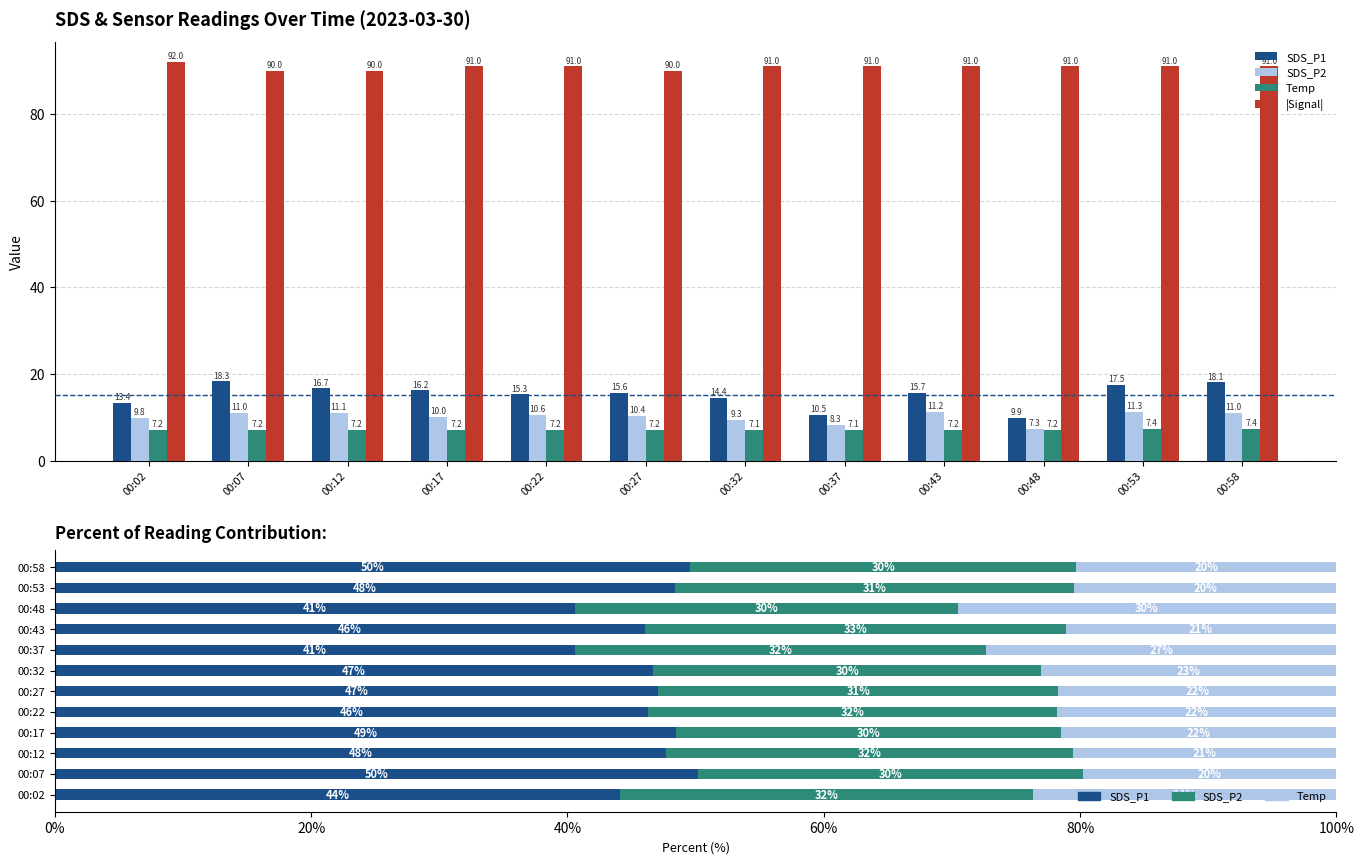

Count the number of data series in this chart.

4